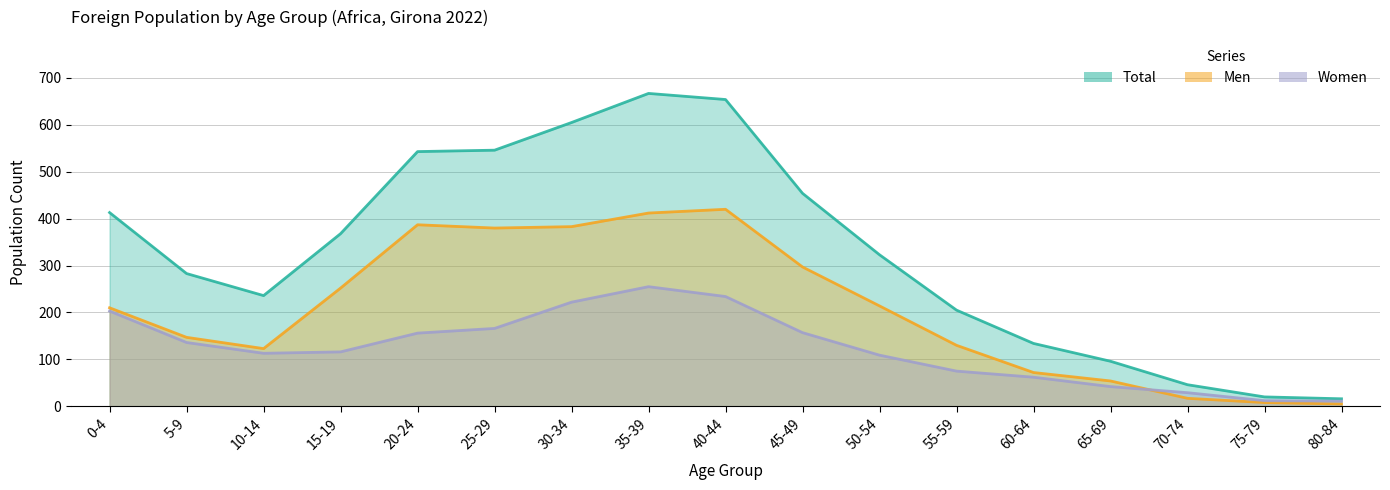

Reading right to left, what are all the values shown in this chart?

Total: 80-84=16	75-79=20	70-74=46	65-69=96	60-64=134	55-59=205	50-54=323	45-49=454	40-44=654	35-39=667	30-34=605	25-29=546	20-24=543	15-19=368	10-14=236	5-9=283	0-4=413
Men: 80-84=5	75-79=8	70-74=17	65-69=54	60-64=72	55-59=130	50-54=214	45-49=297	40-44=420	35-39=412	30-34=383	25-29=380	20-24=387	15-19=252	10-14=123	5-9=147	0-4=210
Women: 80-84=11	75-79=12	70-74=29	65-69=42	60-64=62	55-59=75	50-54=109	45-49=157	40-44=234	35-39=255	30-34=222	25-29=166	20-24=156	15-19=116	10-14=113	5-9=136	0-4=203